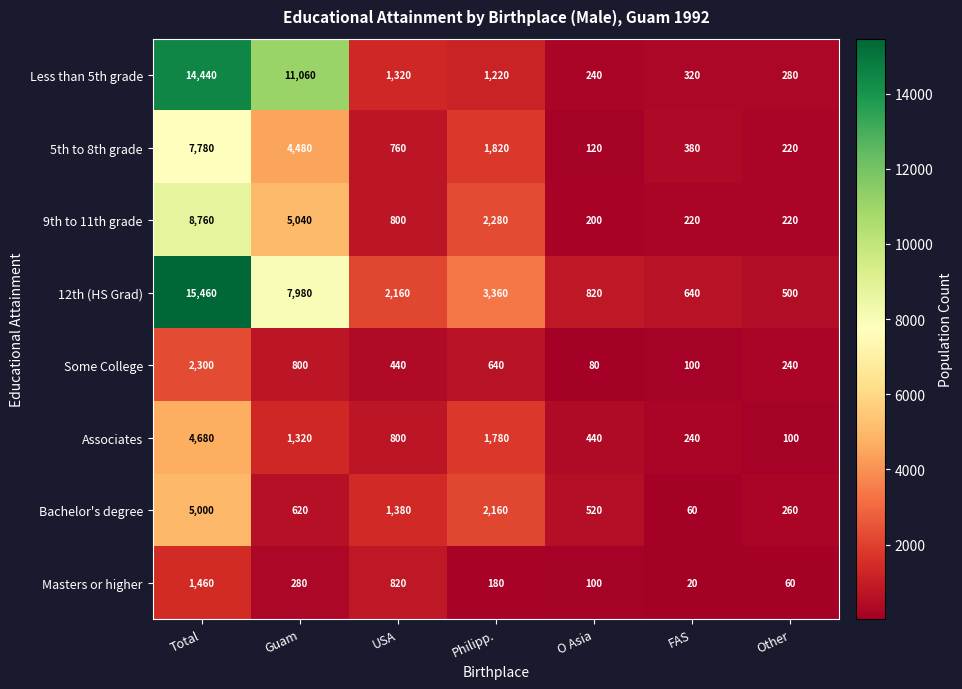

Which label corresponds to the largest value in the chart?

Total